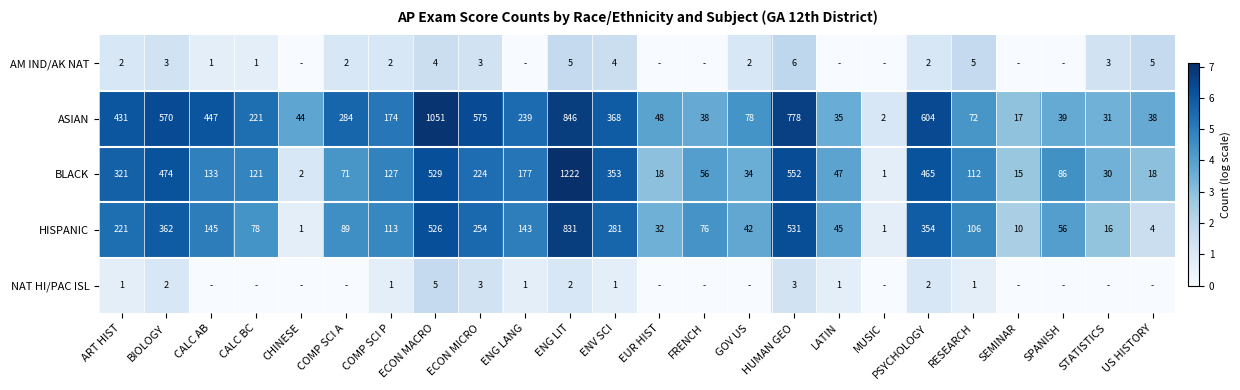

Between LATIN and COMP SCI A, which is larger?

COMP SCI A